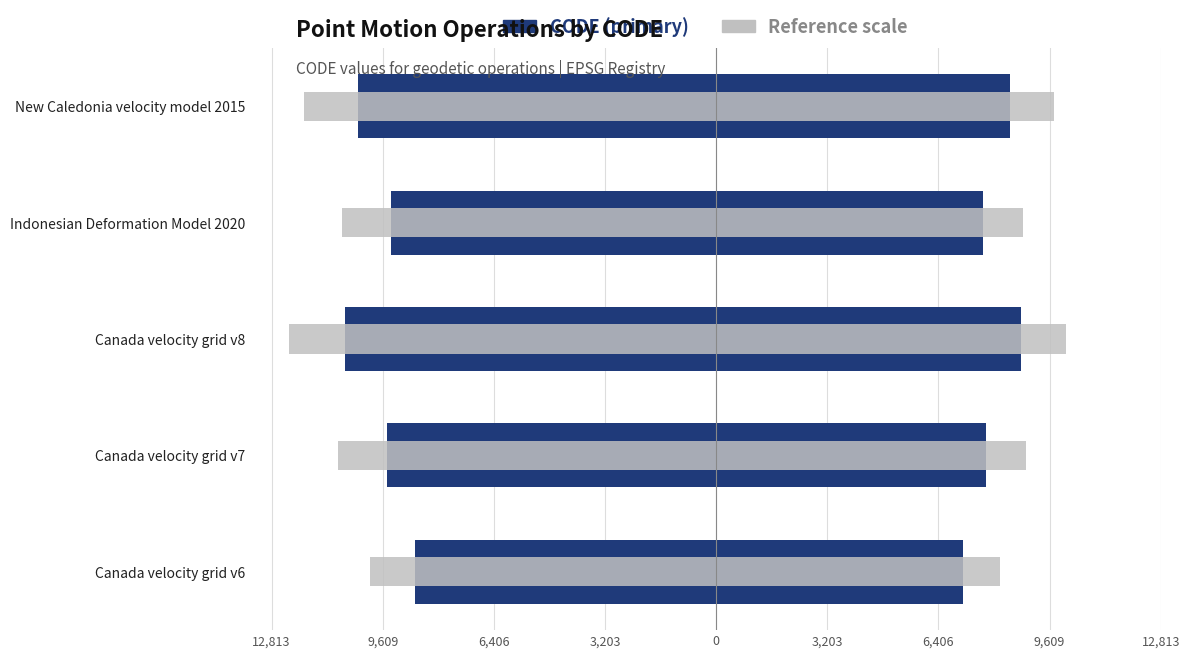

Which series has the largest total across all categories?

Reference (right)